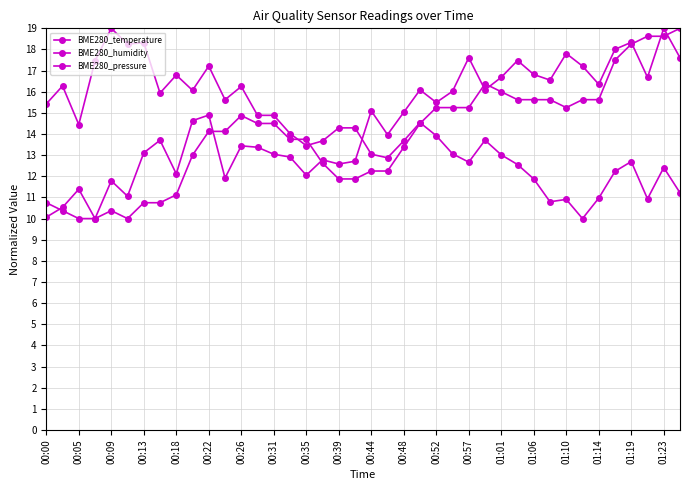

At which category does BME280_temperature reach its first local valley?

00:22